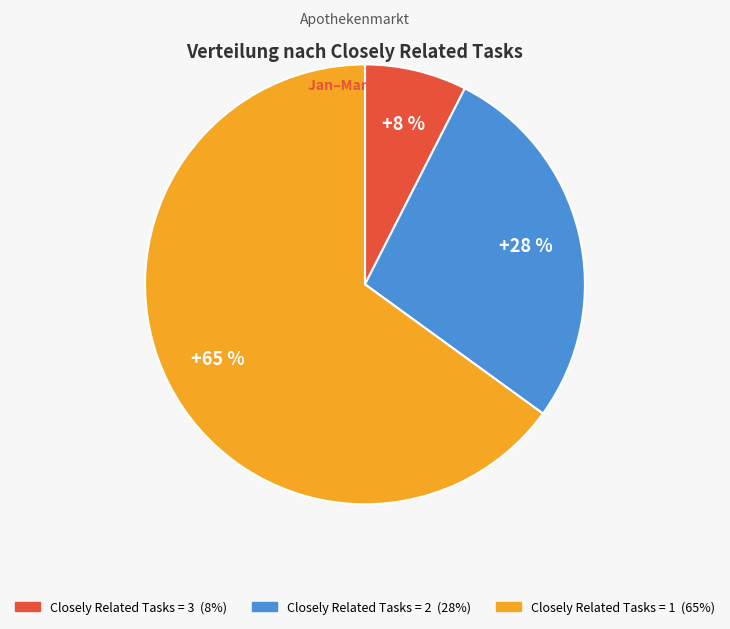

Is there a majority slice in this chart?

Yes